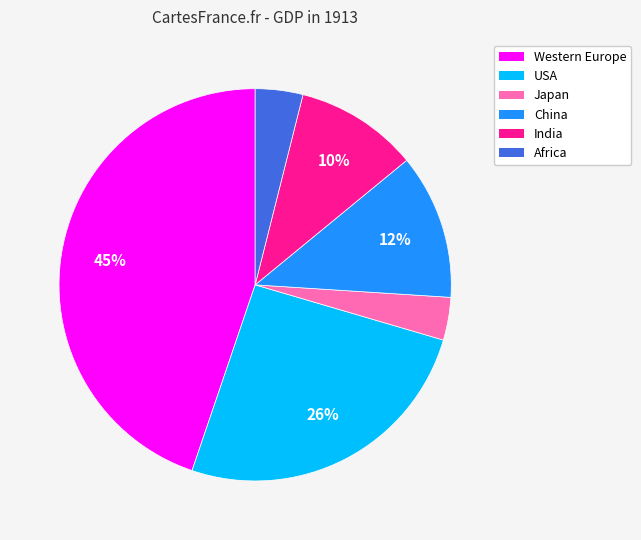

Which slice is the largest?

Western Europe